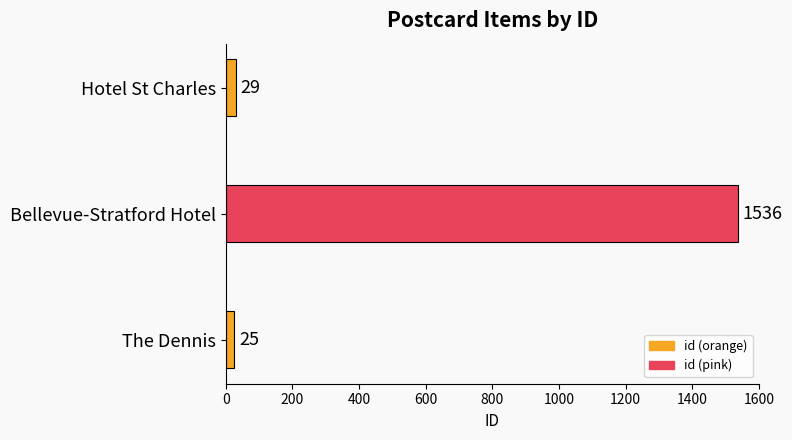

Where is the data nearest to the value 780?

Hotel St Charles